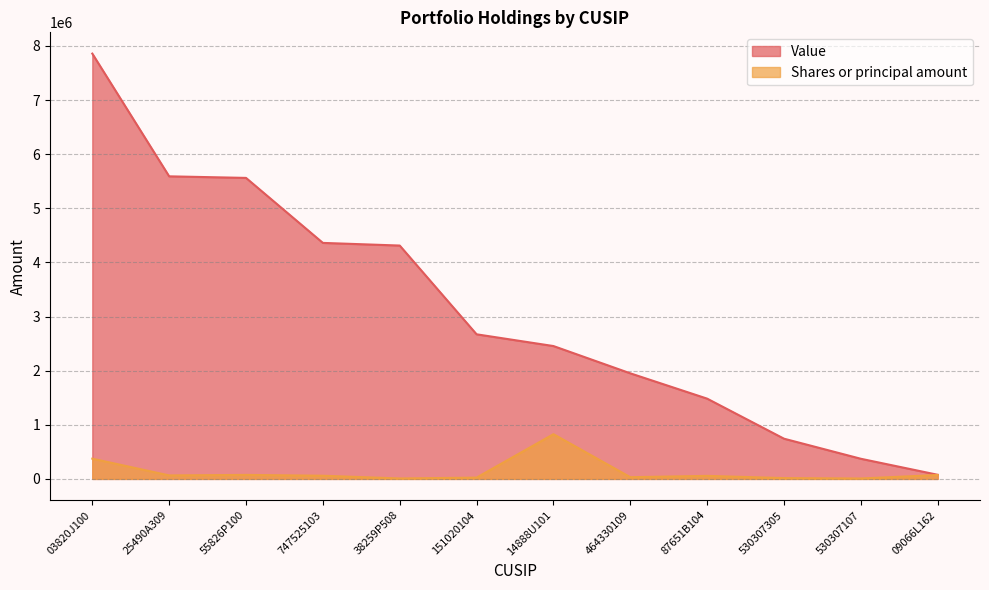

Rank the categories by Shares or principal amount value from lowest to highest.

530307107, 38259P508, 530307305, 151020104, 464330109, 87651B104, 747525103, 25490A309, 09066L162, 55826P100, 03820J100, 14888U101